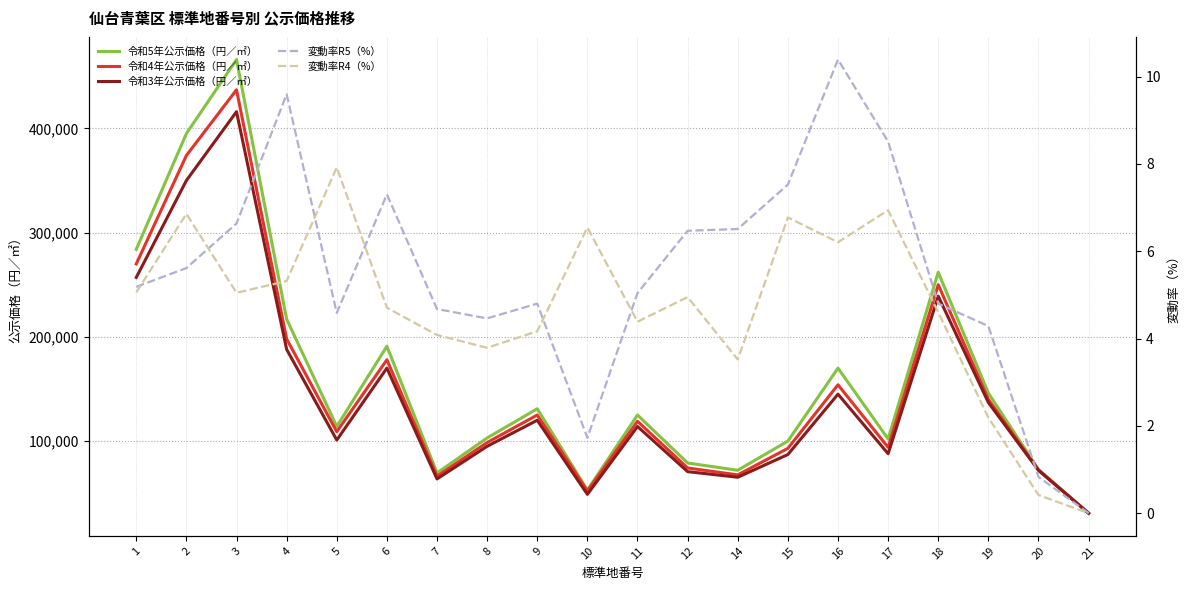

What is the difference between the maximum and second lowest values in the 令和4年公示価格（円／㎡） series?

384900